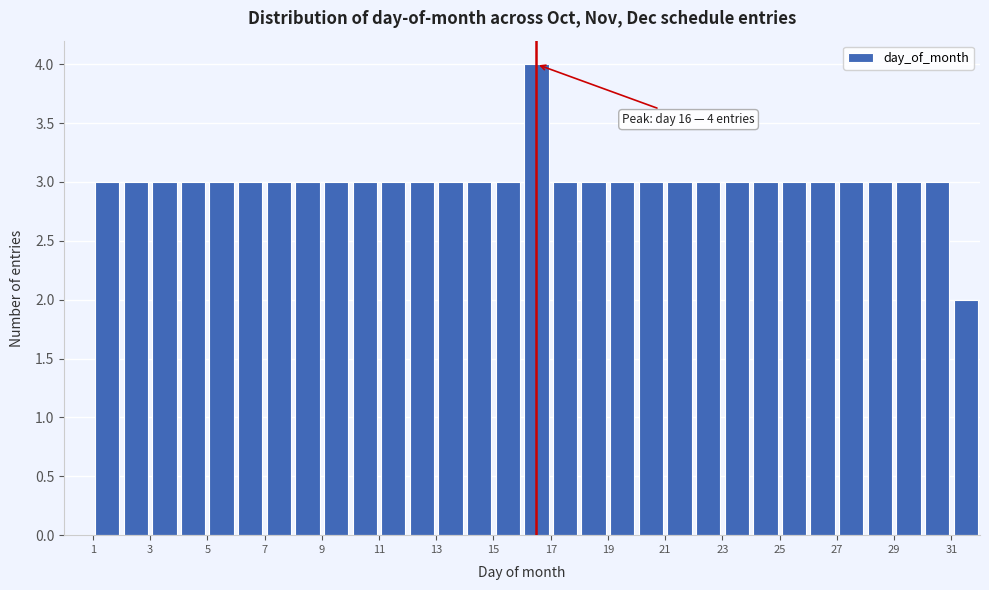

Which range on the x-axis has the tallest bar?

16 to 17